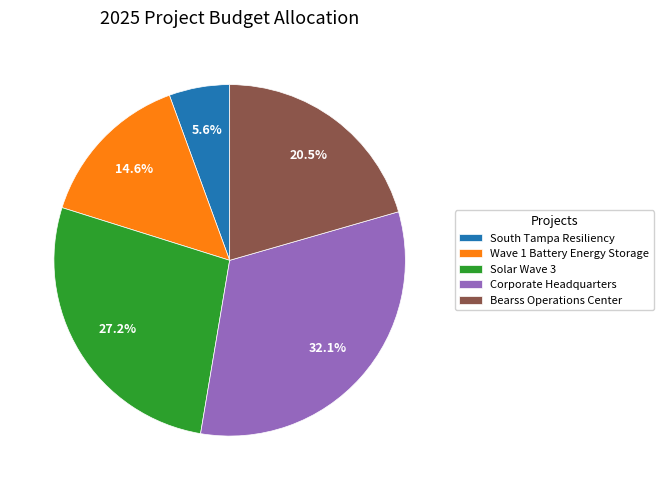

To the nearest percent, what percentage of the pie is Wave 1 Battery Energy Storage?

15%